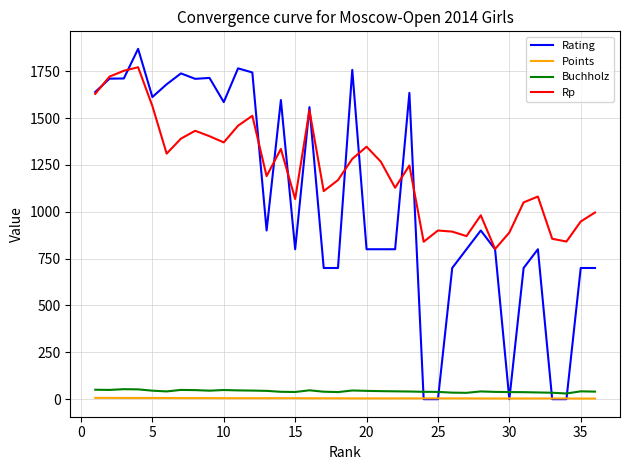

True or false: Rp and Points intersect in this chart.

False